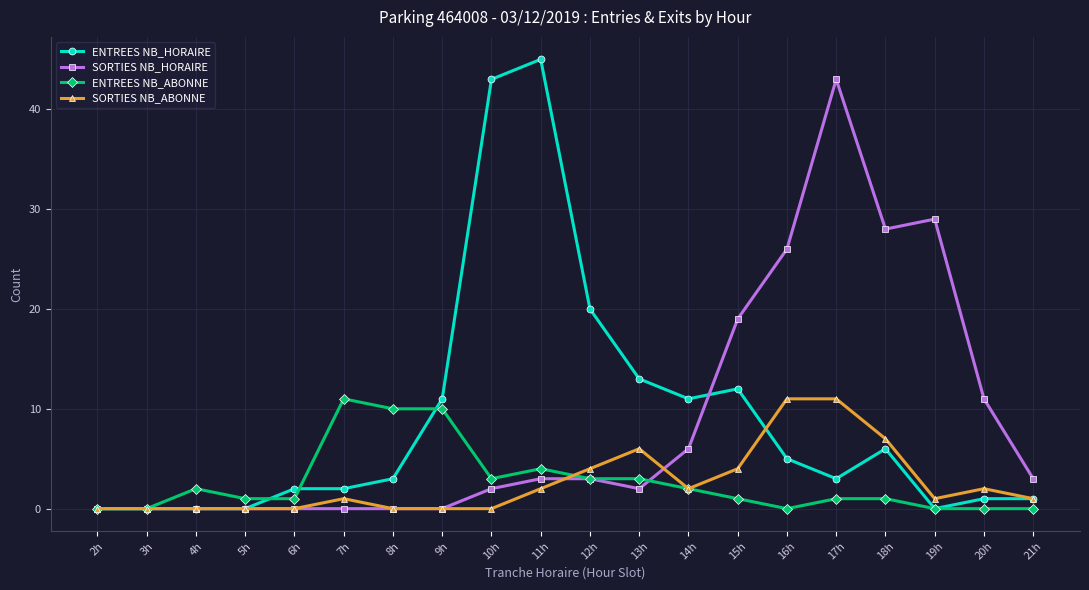

Is it true that ENTREES NB_HORAIRE equals 20 at 4h?

False